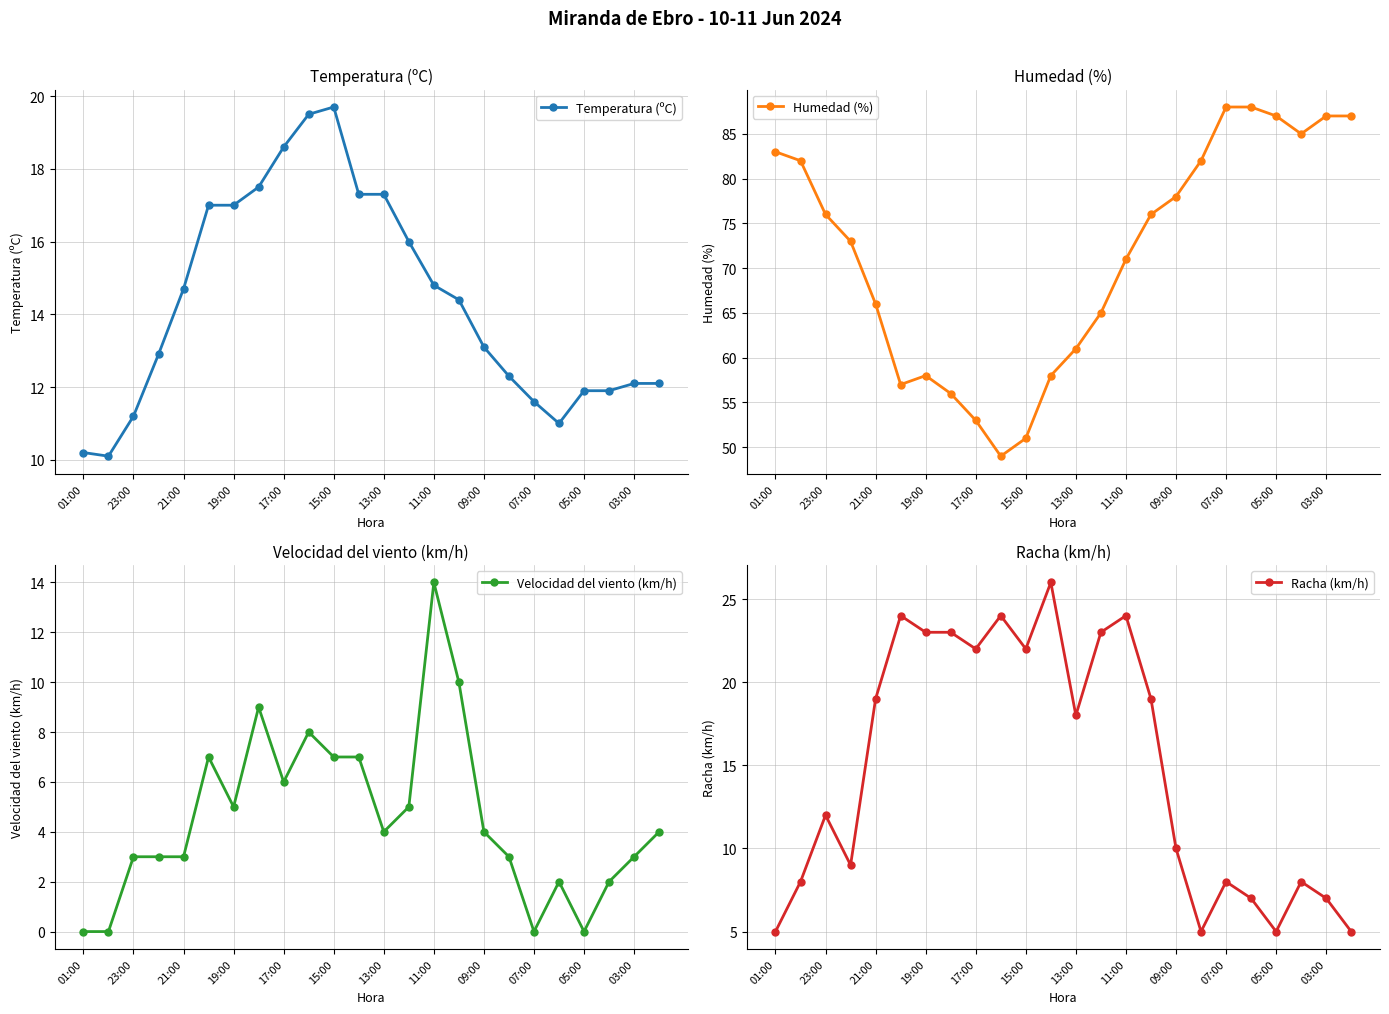

At which category does Humedad (%) reach its first local peak?

19:00